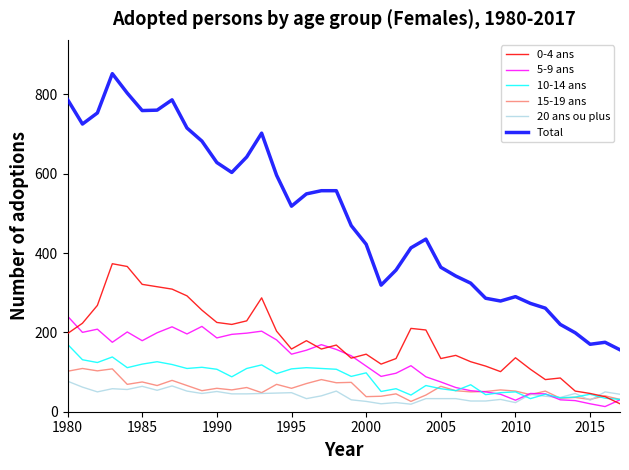

Which series has the largest range (max minus min)?

Total